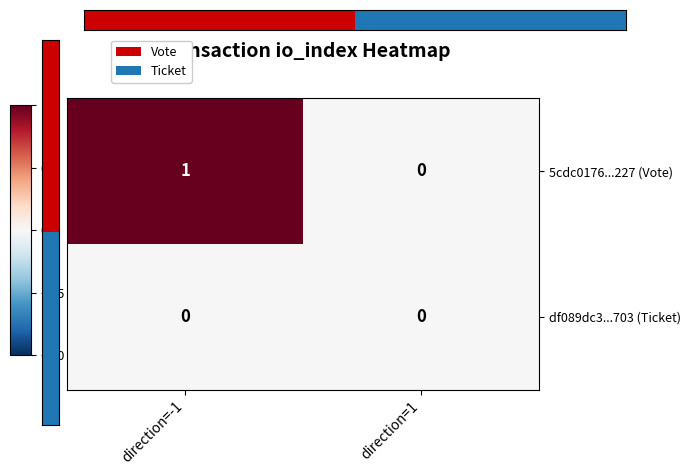

Reading left to right, extract all data points from this chart.

5cdc0176...227 (Vote): 1	0
df089dc3...703 (Ticket): 0	0